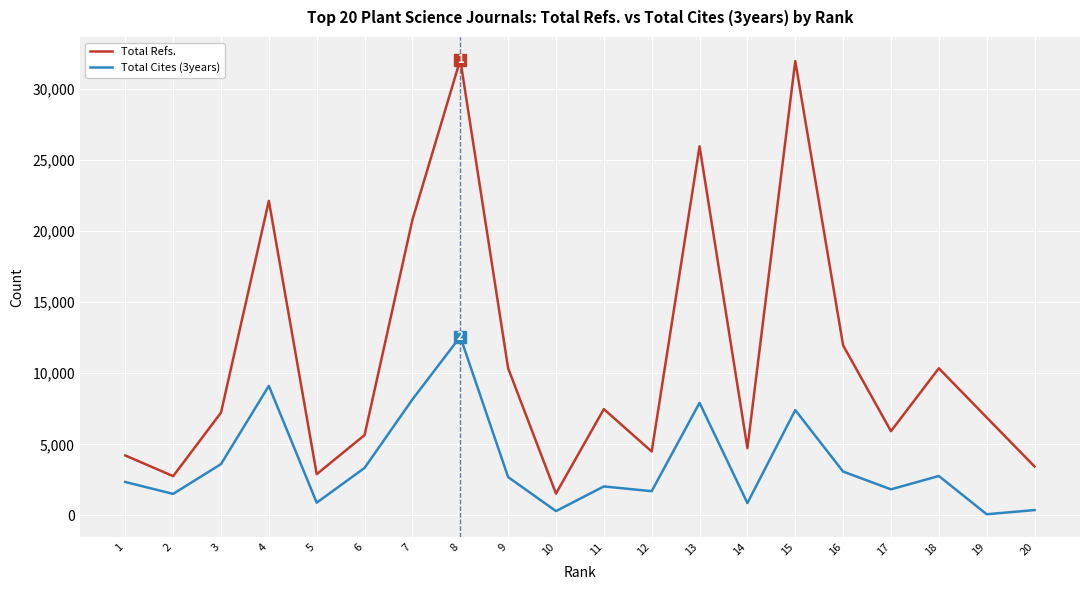

Is the value of Total Cites (3years) at 1 greater than the value of Total Refs. at 14?

No